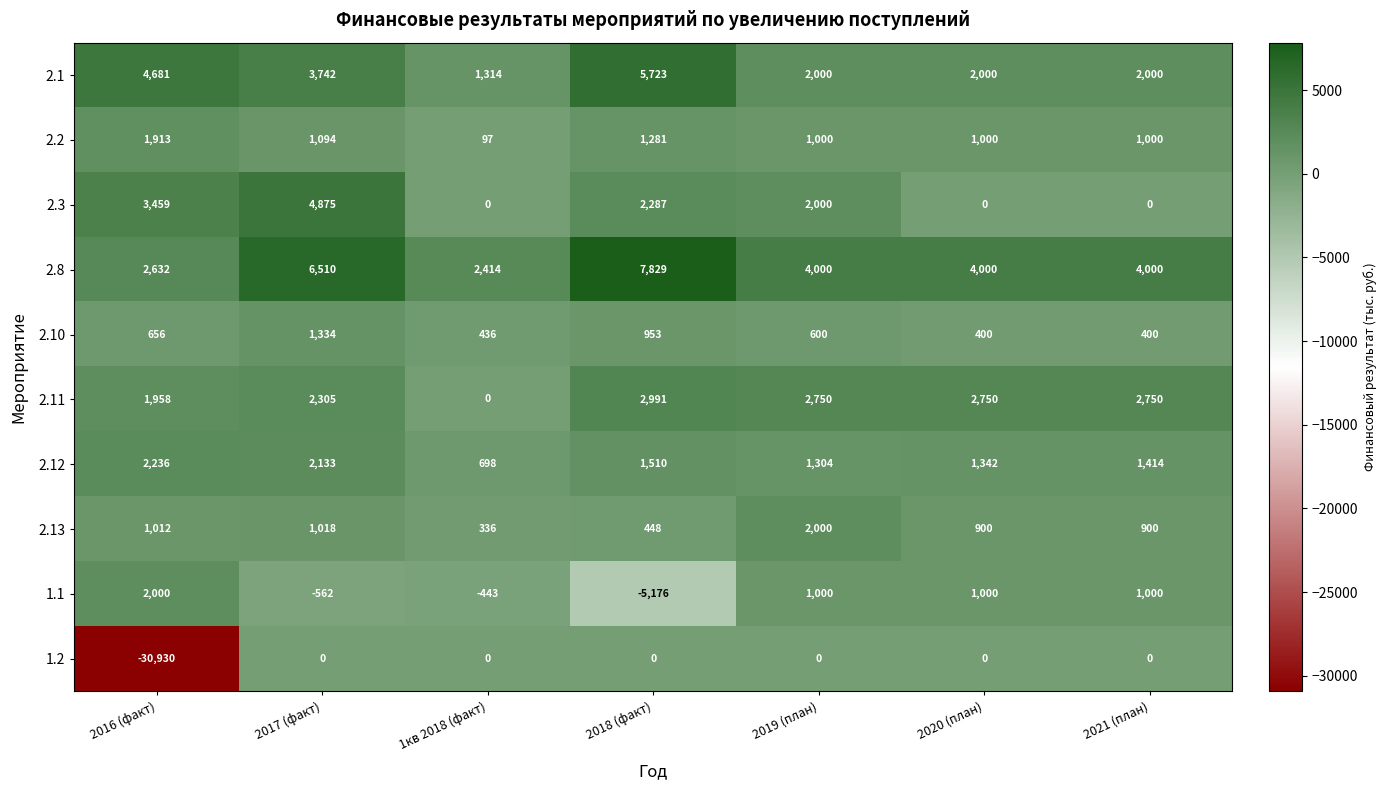

At which category is the sum across all series the highest?

2017 (факт)